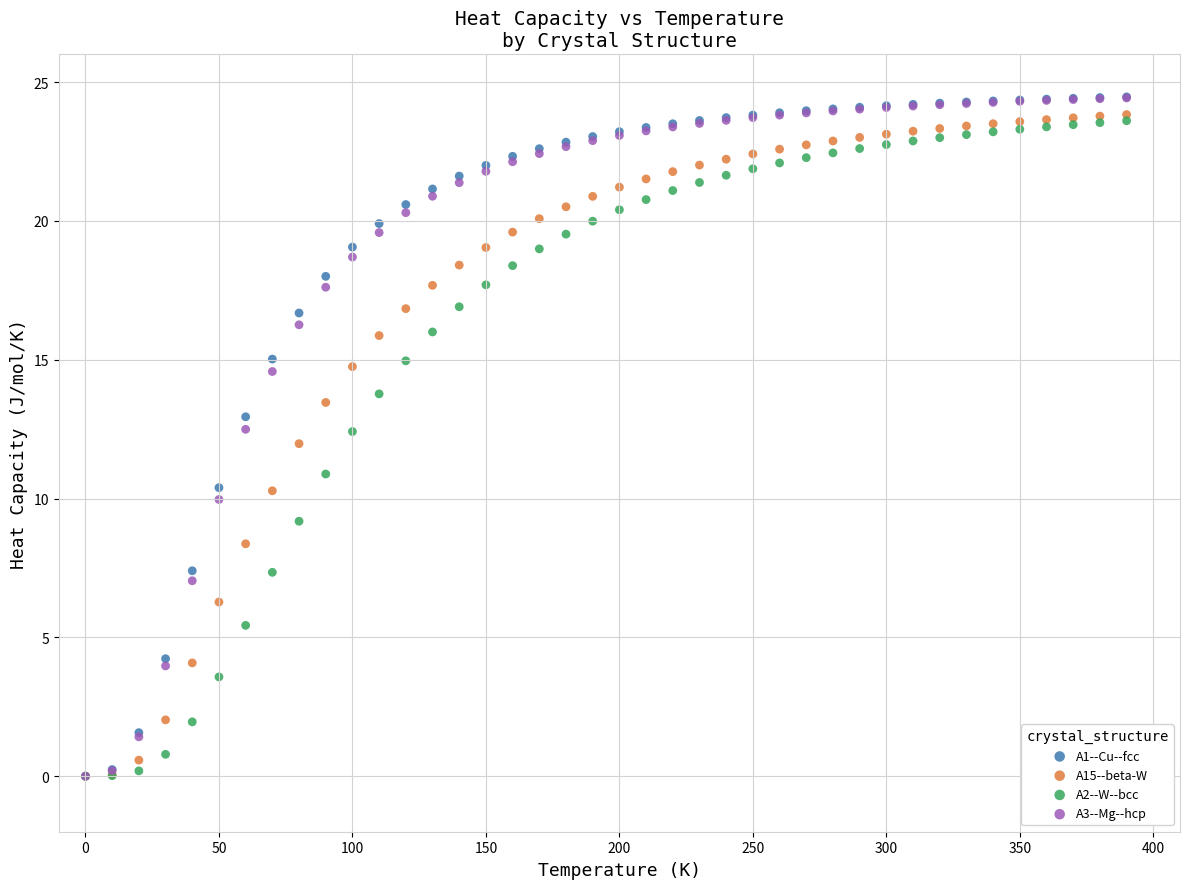

What are all the series names shown in the legend?

A1--Cu--fcc, A15--beta-W, A2--W--bcc, A3--Mg--hcp